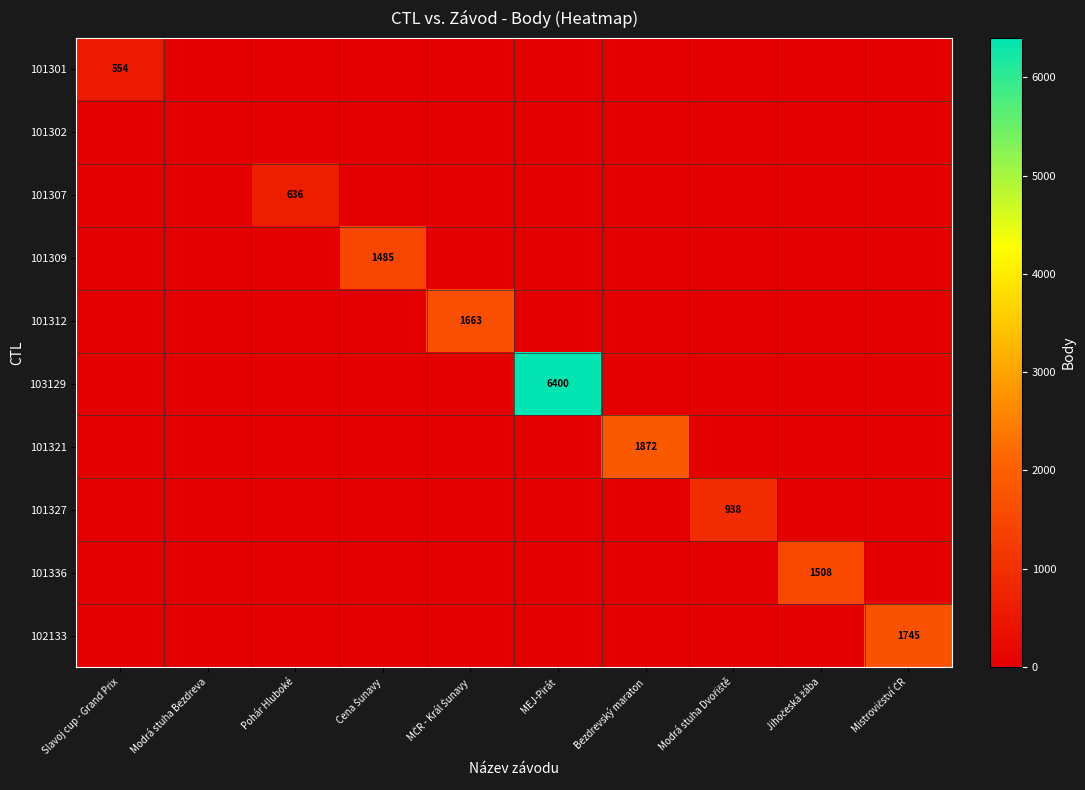

True or false: 103129 has a value of 4182 at MEJ-Pirát.

False